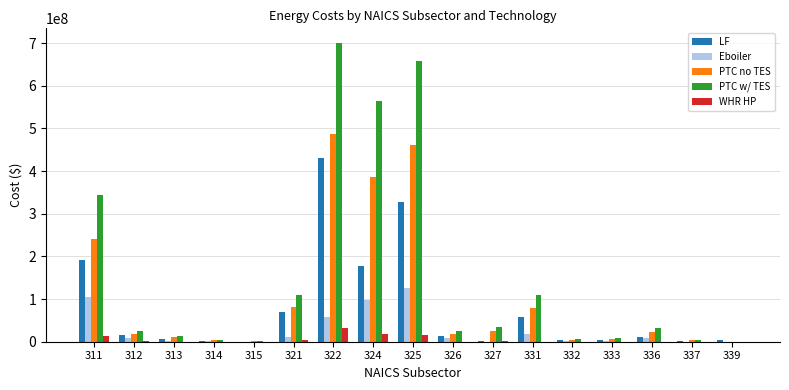

Count the number of categories in the chart.

17